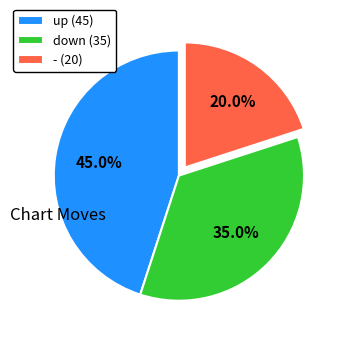

What is the largest slice in the pie chart?

up